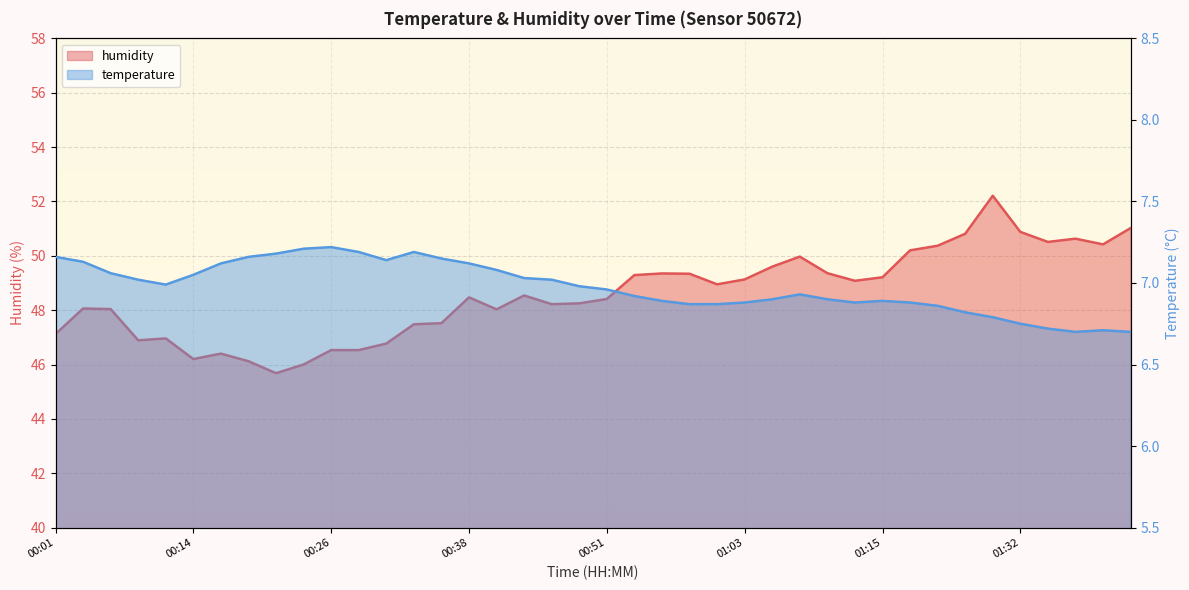

Where does the humidity series first go above 48?

00:04